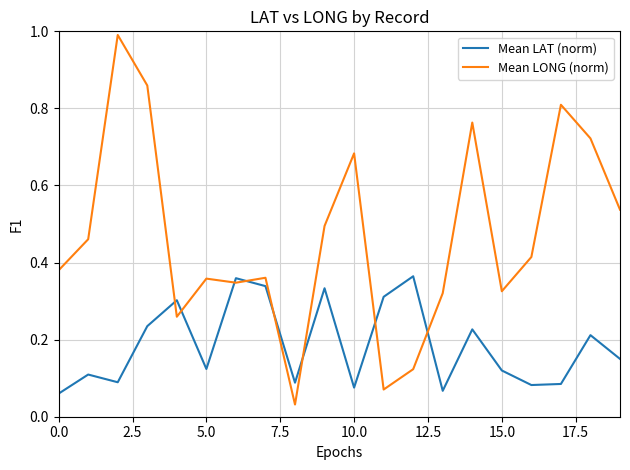

Which series has the largest total across all categories?

Mean LONG (norm)